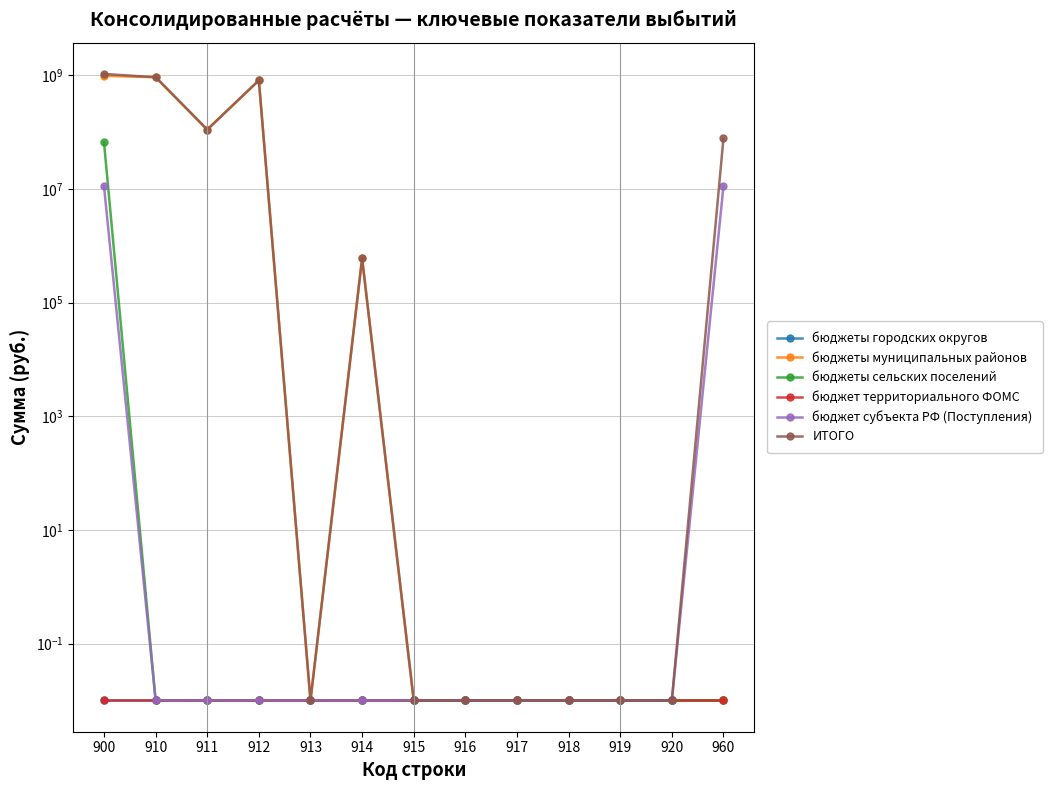

At which category is the sum across all series the highest?

900